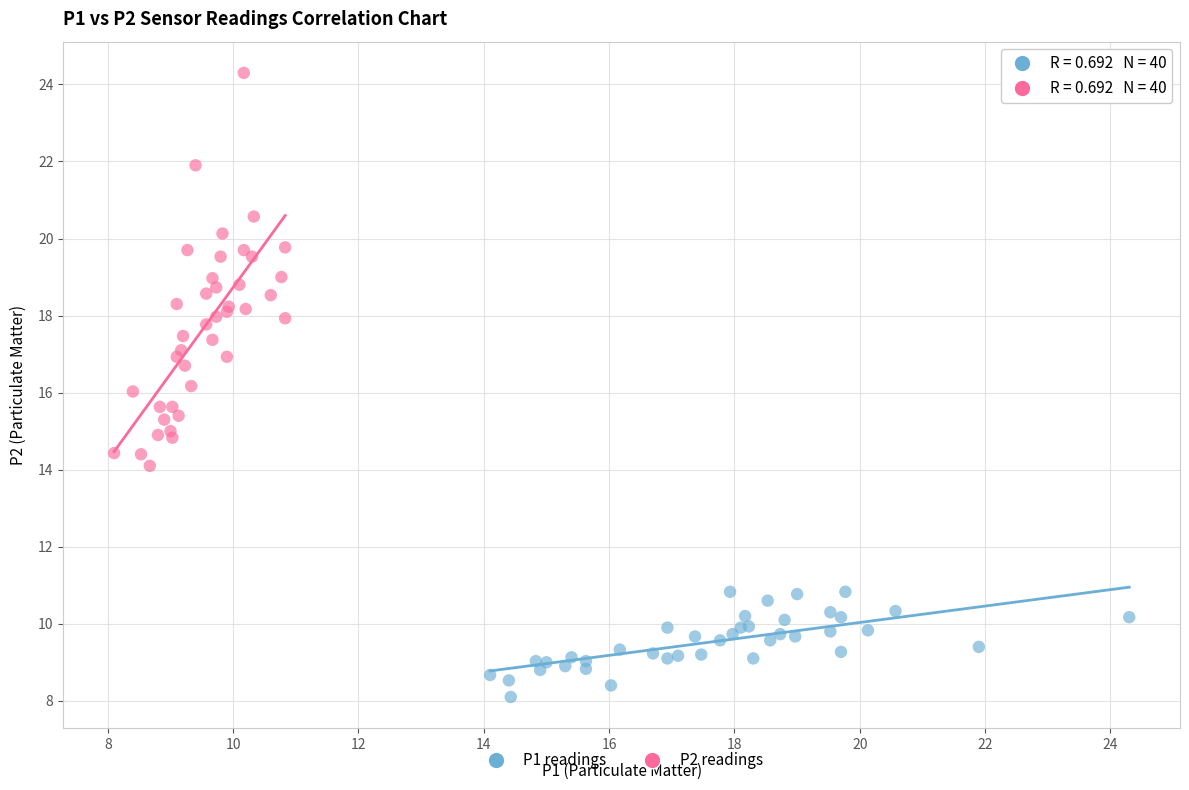

What are all the series names shown in the legend?

P1 readings, P2 readings